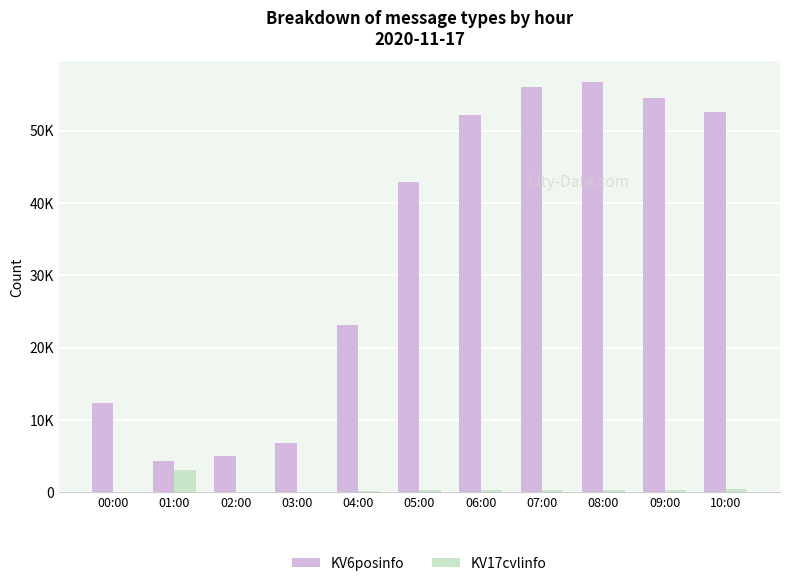

The value of KV6posinfo at 00:00 is 12298. True or false?

True